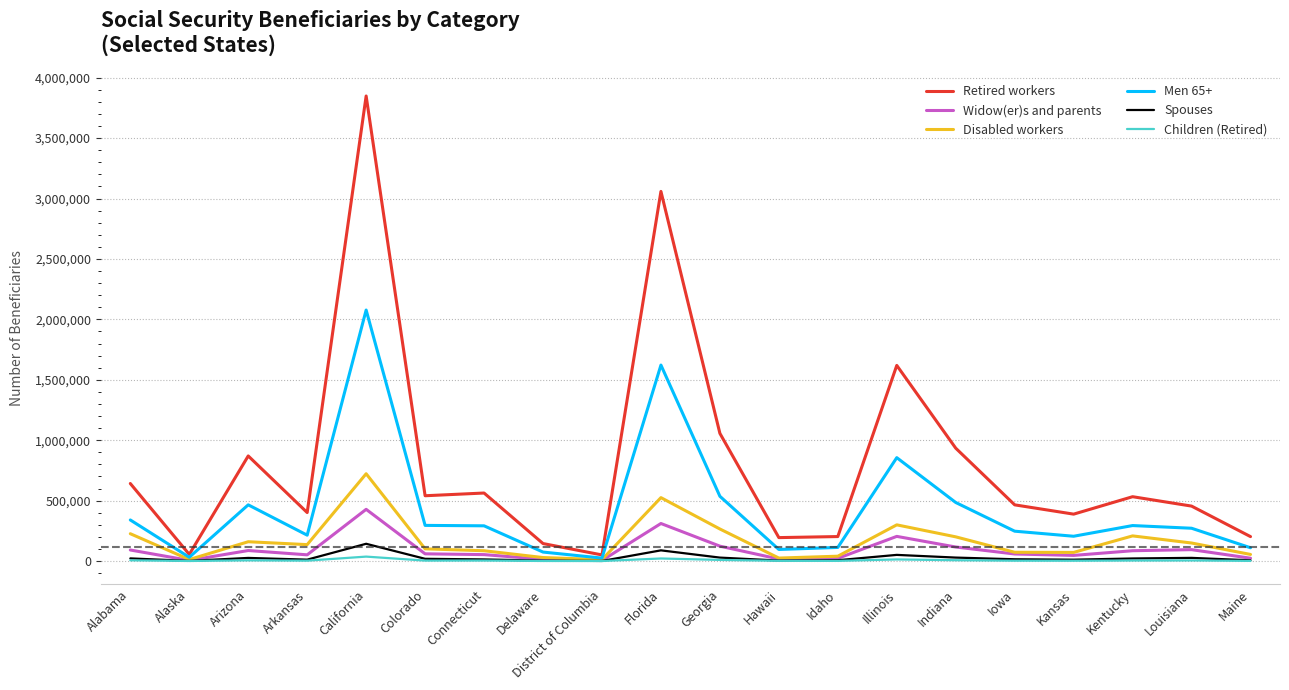

Which series has the largest range (max minus min)?

Retired workers